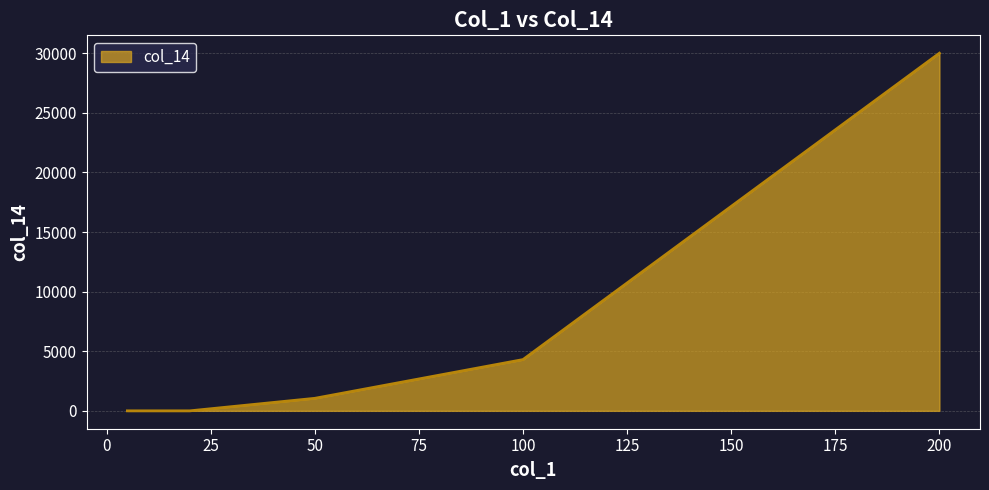

What is the average value?

5892